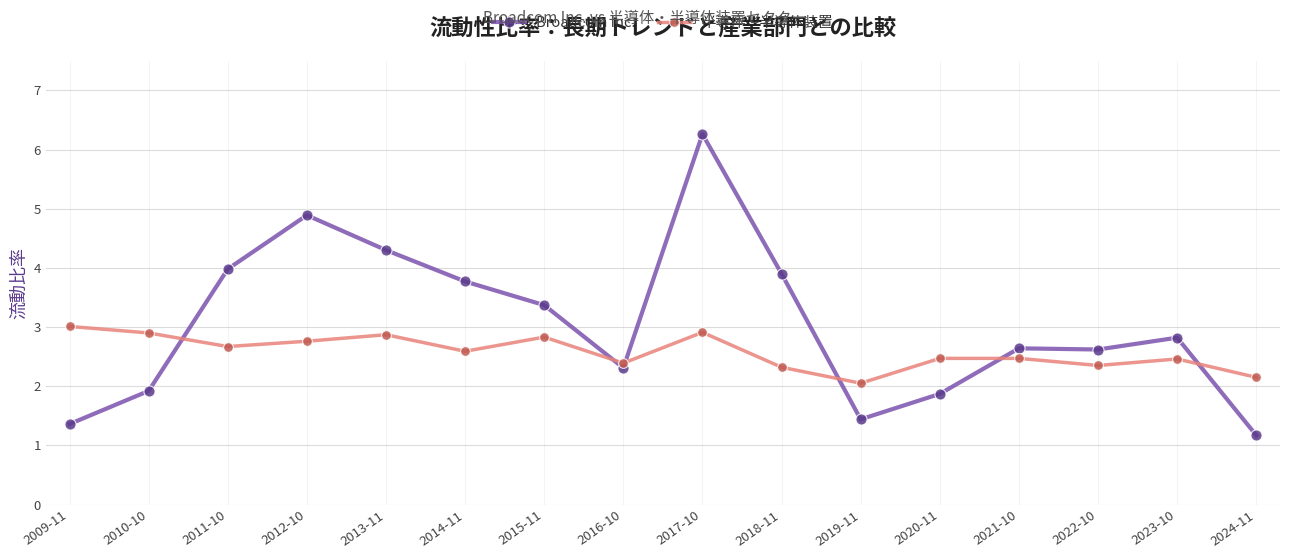

Which series ends up on top after the final intersection of 半導体・半導体装置 and Broadcom Inc.?

半導体・半導体装置